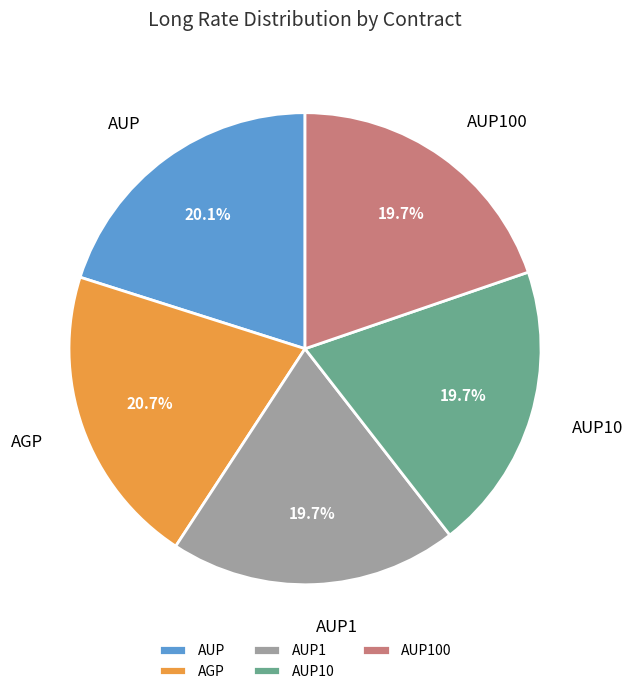

What is the total percentage of AGP and AUP1?

40.4%